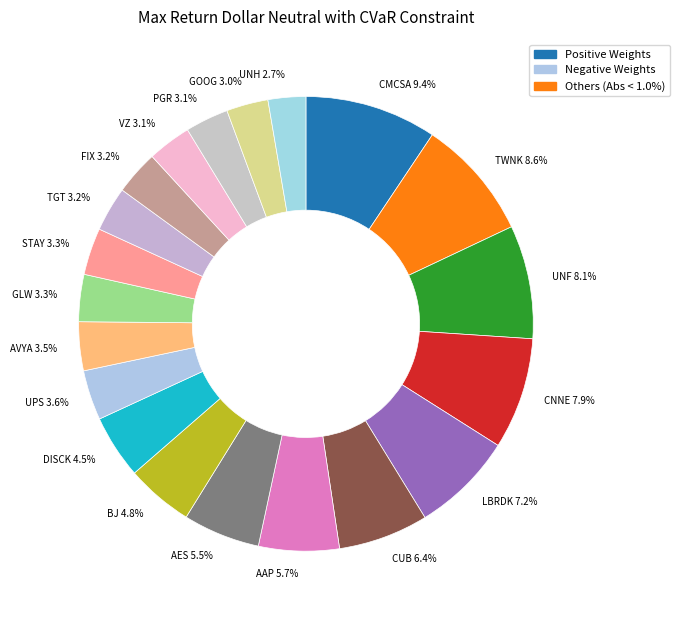

Between CNNE 7.9% and STAY 3.3%, which is larger?

CNNE 7.9%